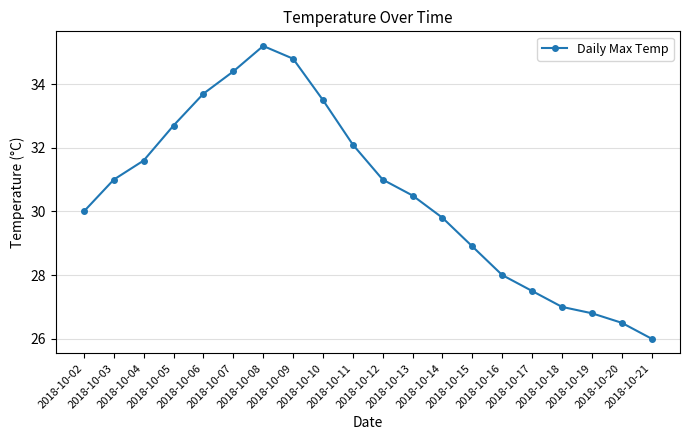

Approximately how many times larger is the value at 2018-10-09 compared to 2018-10-10?

1.0